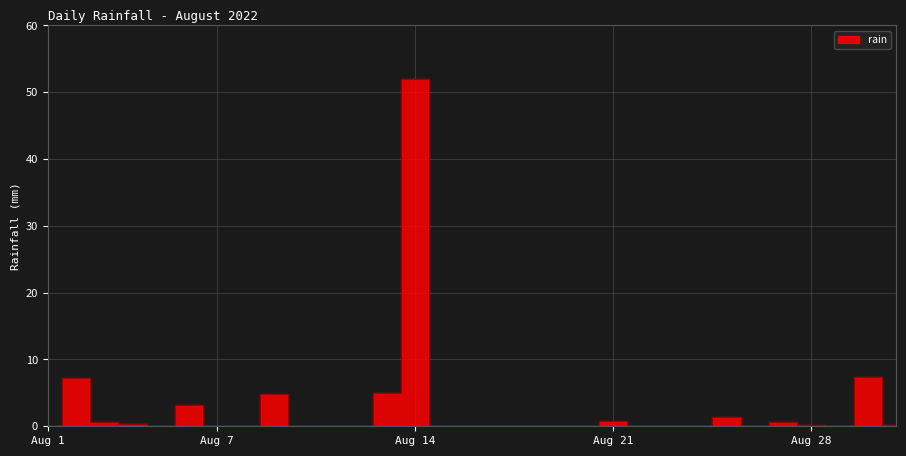

Count the number of data series in this chart.

1